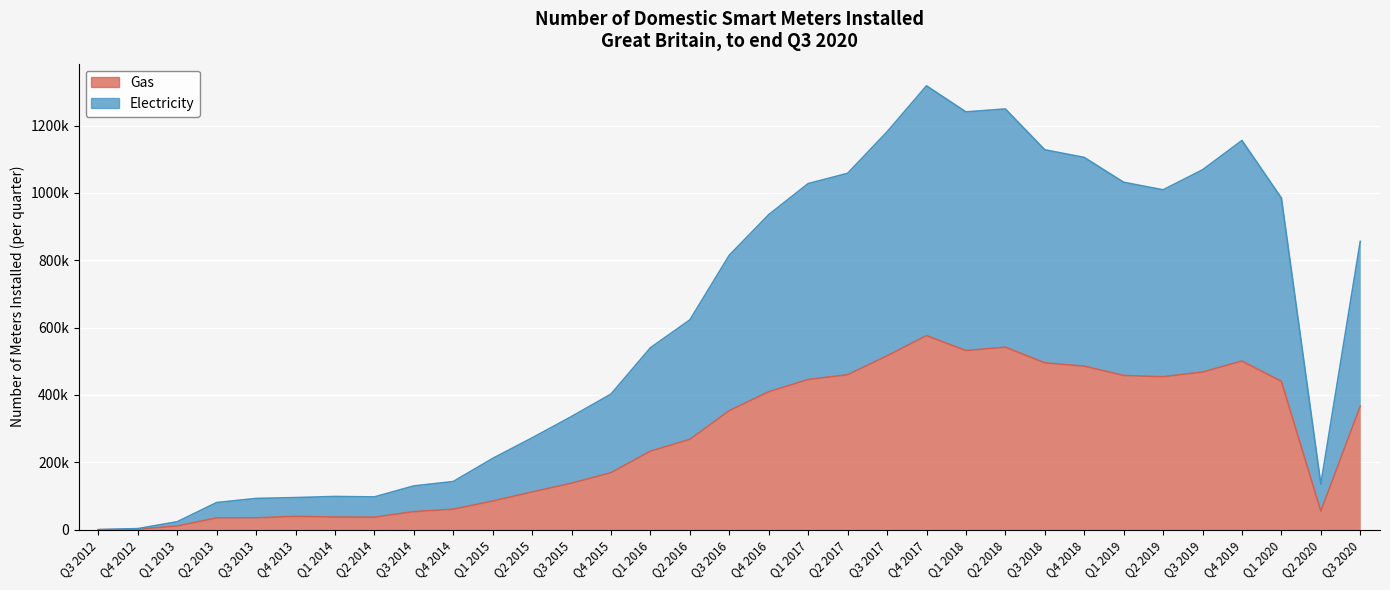

What are all the series names shown in the legend?

Gas, Electricity